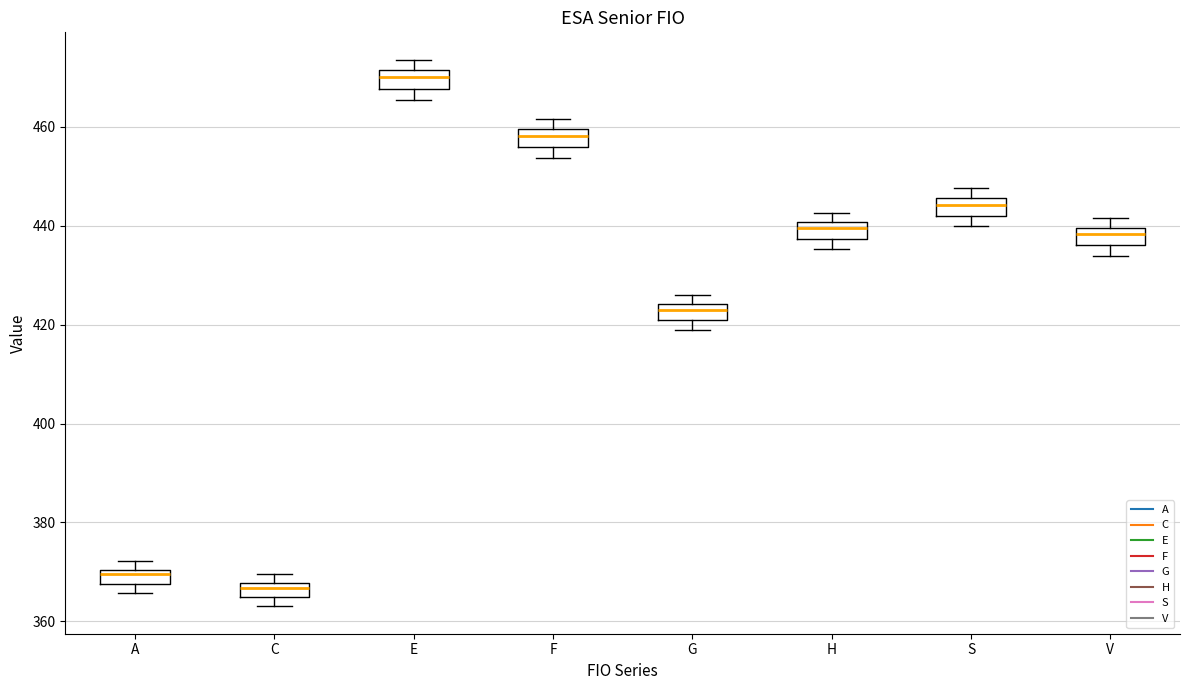

Where is the upper edge of the box for A on the y-axis? The values are not printed on the chart, so give them approximately, as read against the axis.

370